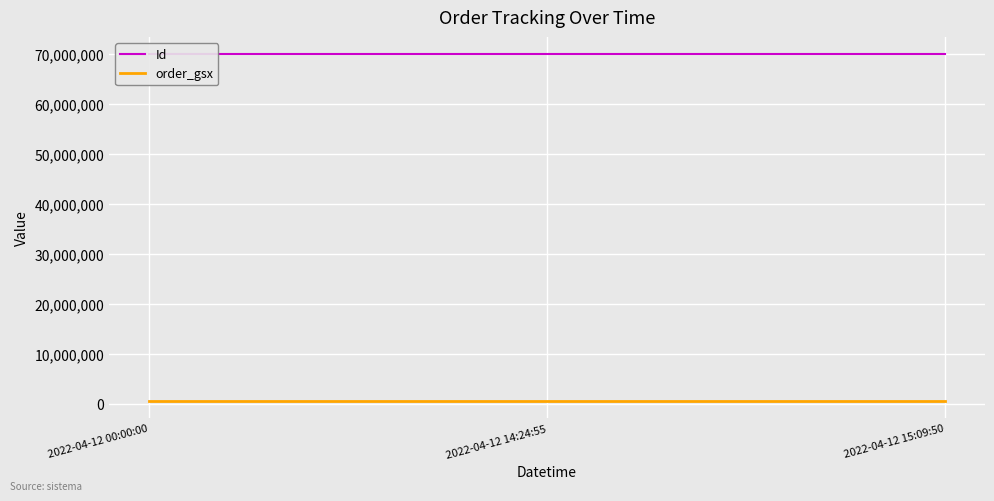

What is the maximum value shown in the chart?

69894032